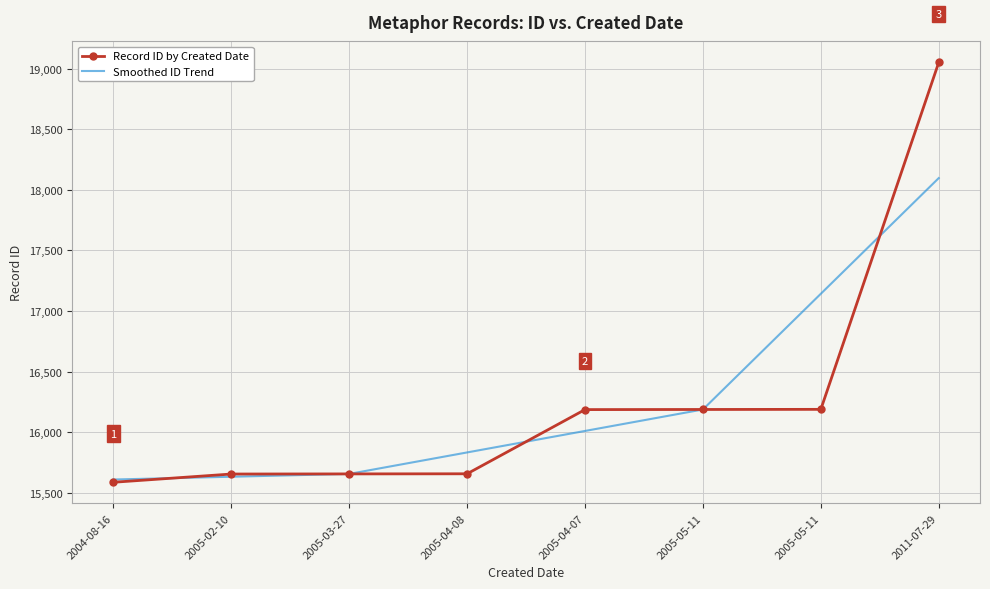

Which has a higher value, 2005-04-08 or 2005-02-10?

2005-04-08